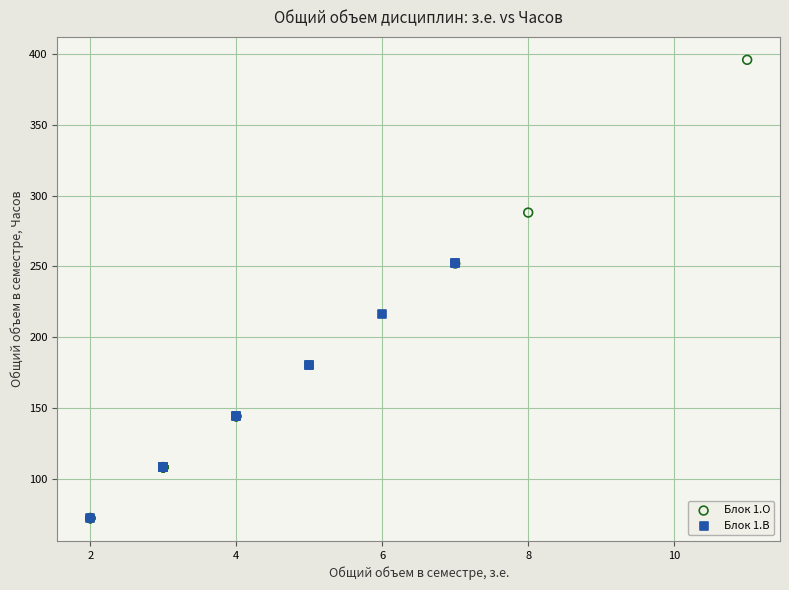

Which series has the largest Y range (max minus min)?

Блок 1.О